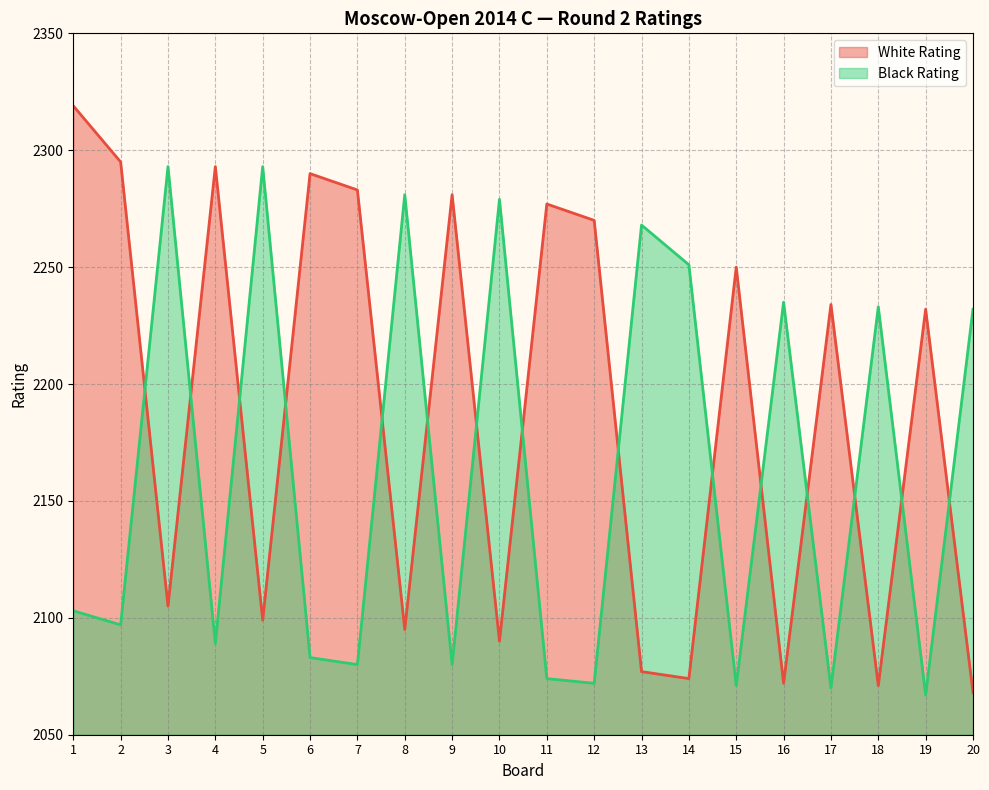

What is the sum of the Black Rating values at 3 and 4?

4382